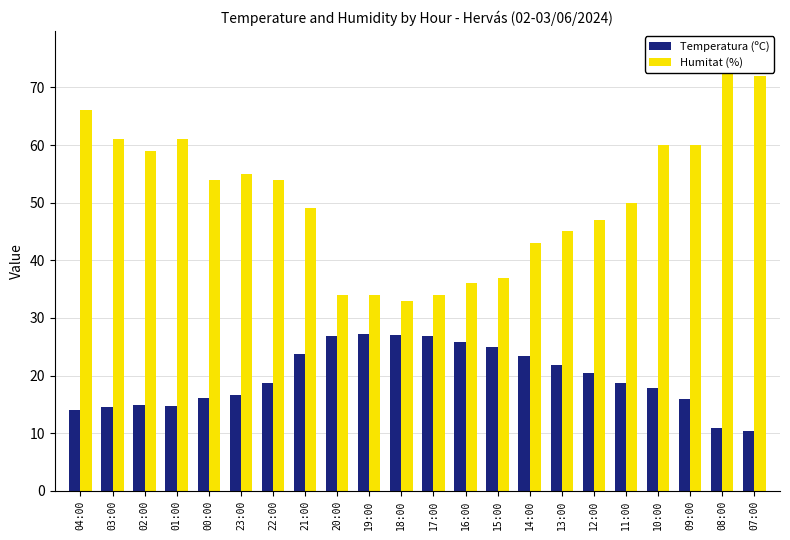

What is the value of the Temperatura (ºC) bar at the 7th from the left?

18.7